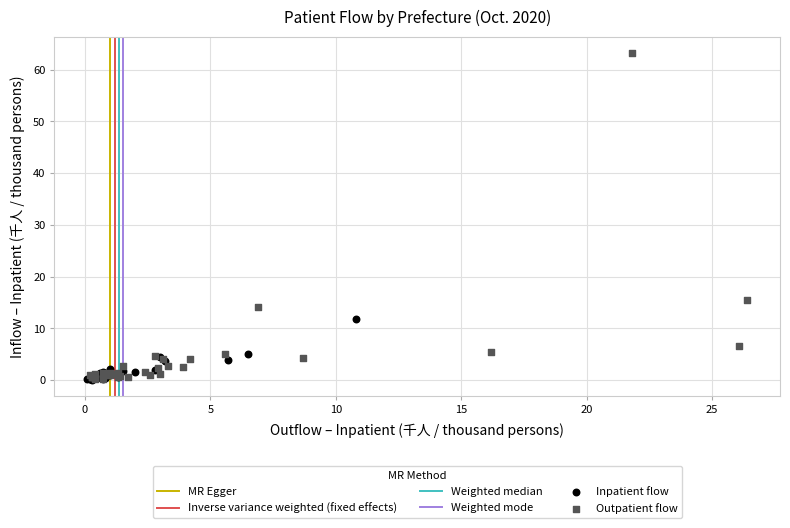

Which series contains the highest Y value?

Outpatient flow